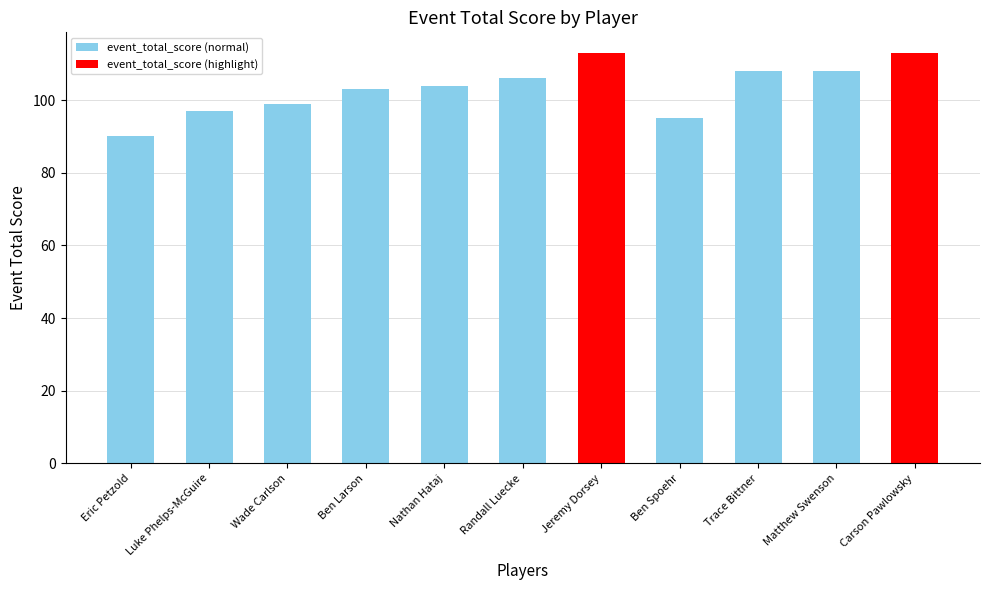

What is the label of the 7th bar from the right?

Nathan Hataj